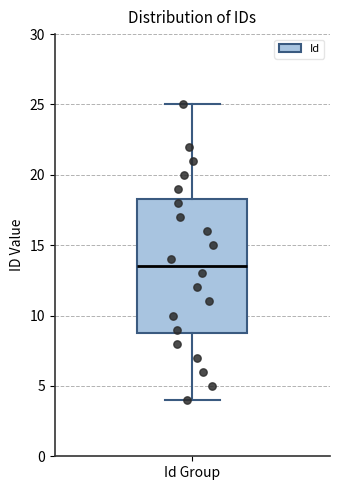

Transcribe this box plot: give where the median line is, the range the box spans, and where the two whiskers end, as read against the y-axis. The values are not printed on the chart, so give them approximately, as read against the axis.

median 13.5, box 9.0 to 18.5, whiskers 4.0 to 25.0